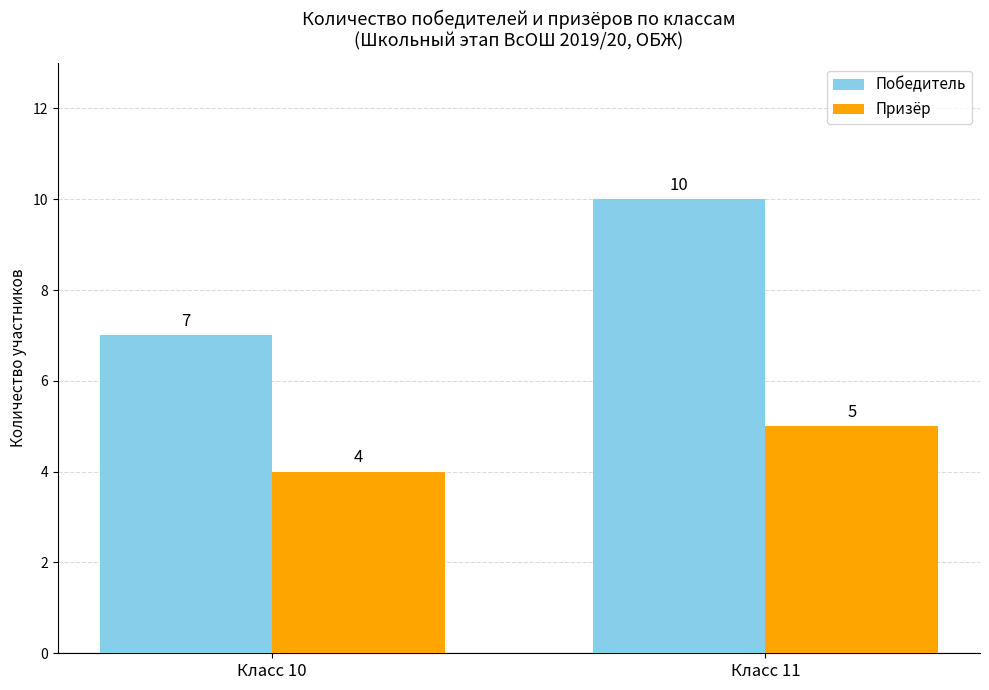

List the series in order of their overall mean, highest first.

Победитель, Призёр